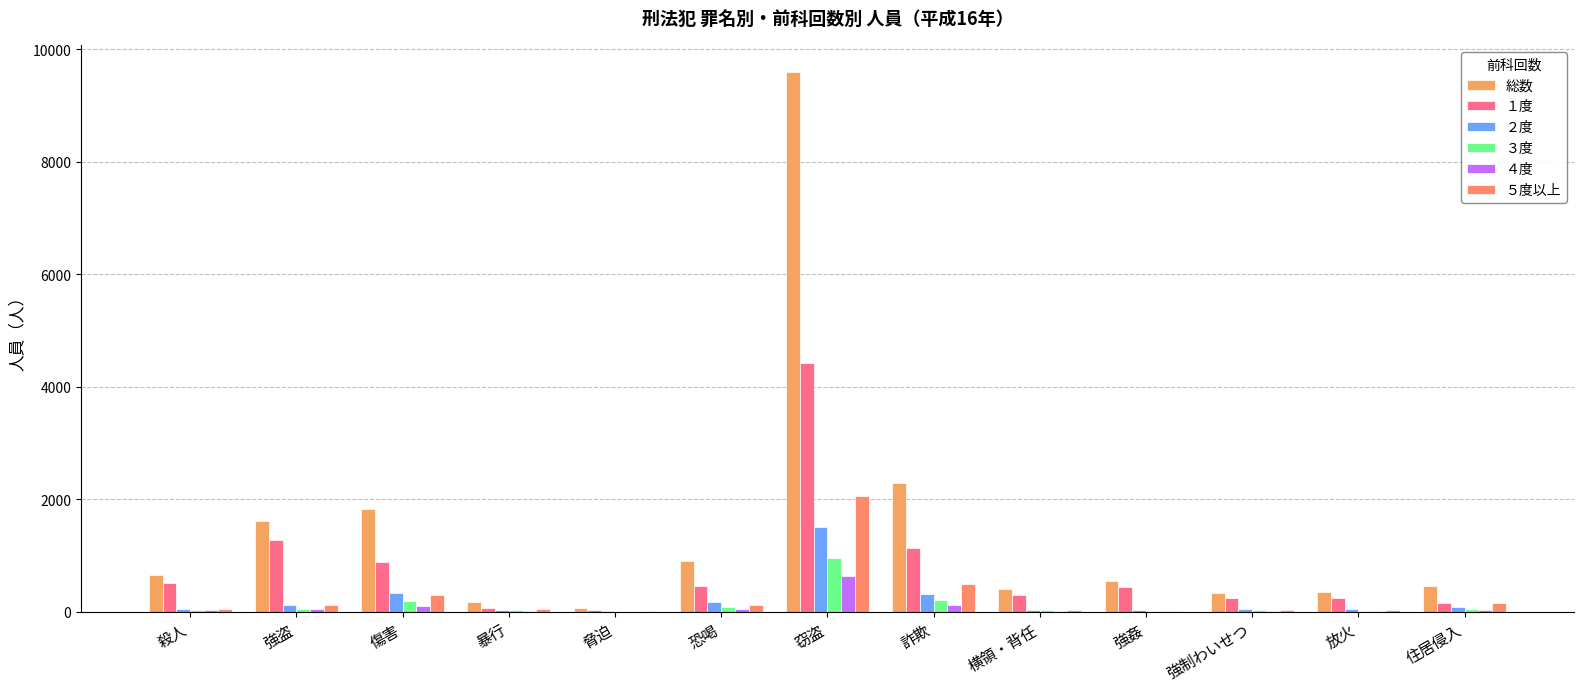

At which label does ５度以上 first exceed 41?

強盗